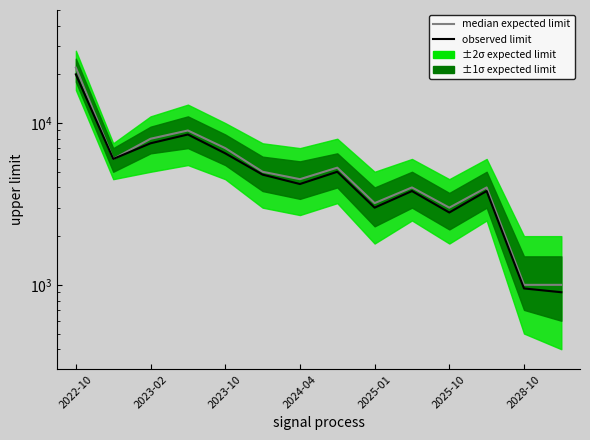

Is the value of observed limit at 11 greater than the value of median expected limit at 2028-10?

No